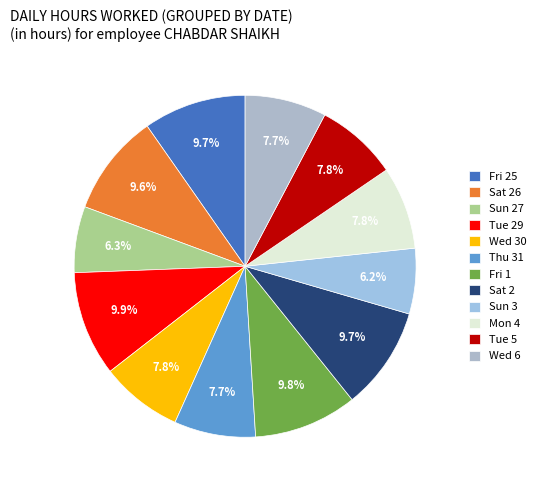

What percentage is the Wed 6 slice, to the nearest percent?

8%